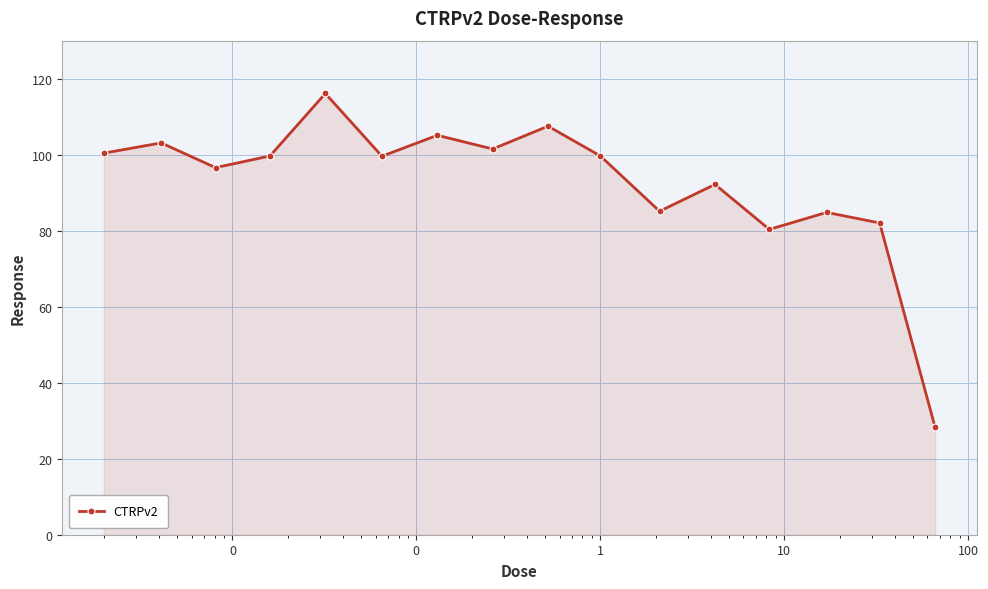

What is the maximum value shown in the chart?

116.1